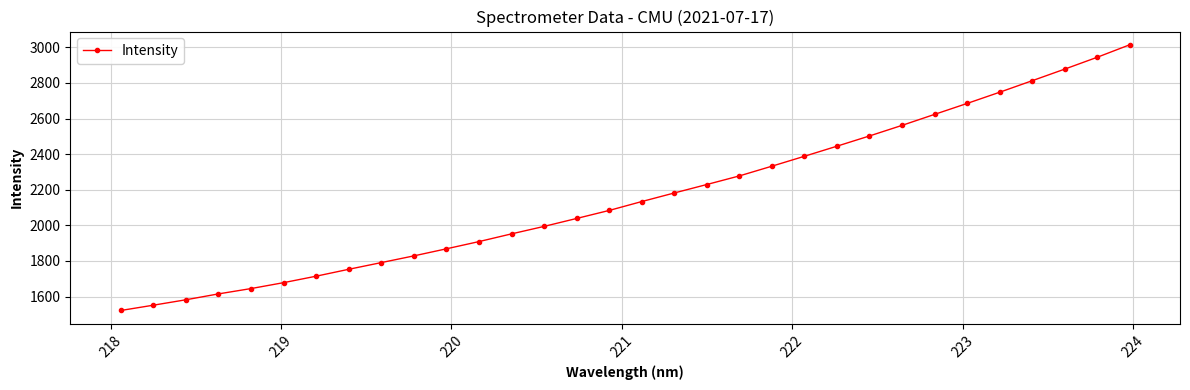

Does the chart have visible grid lines?

Yes